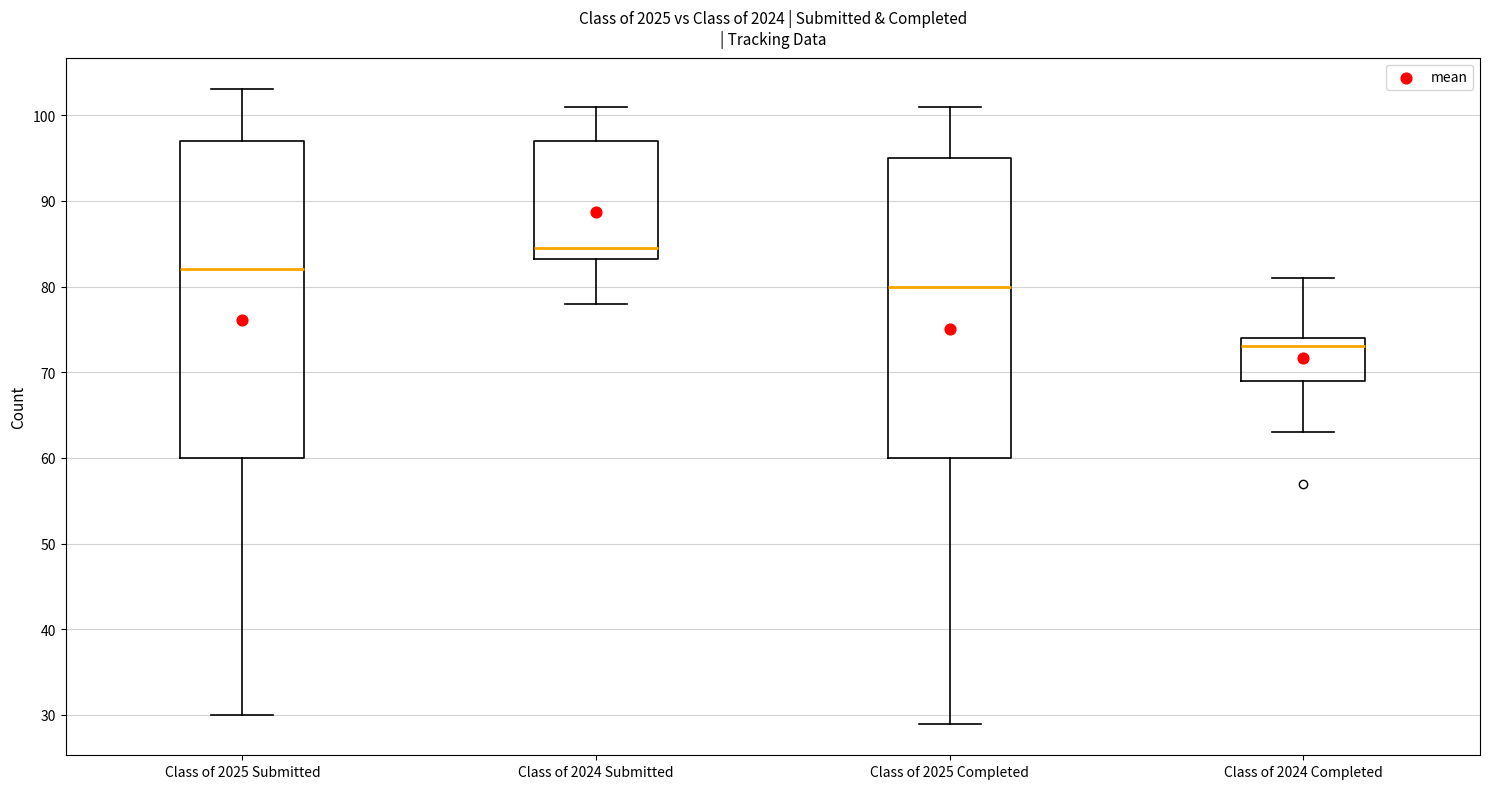

Where does the median line of the box for Class of 2024 Completed sit on the y-axis? The values are not printed on the chart, so give them approximately, as read against the axis.

73